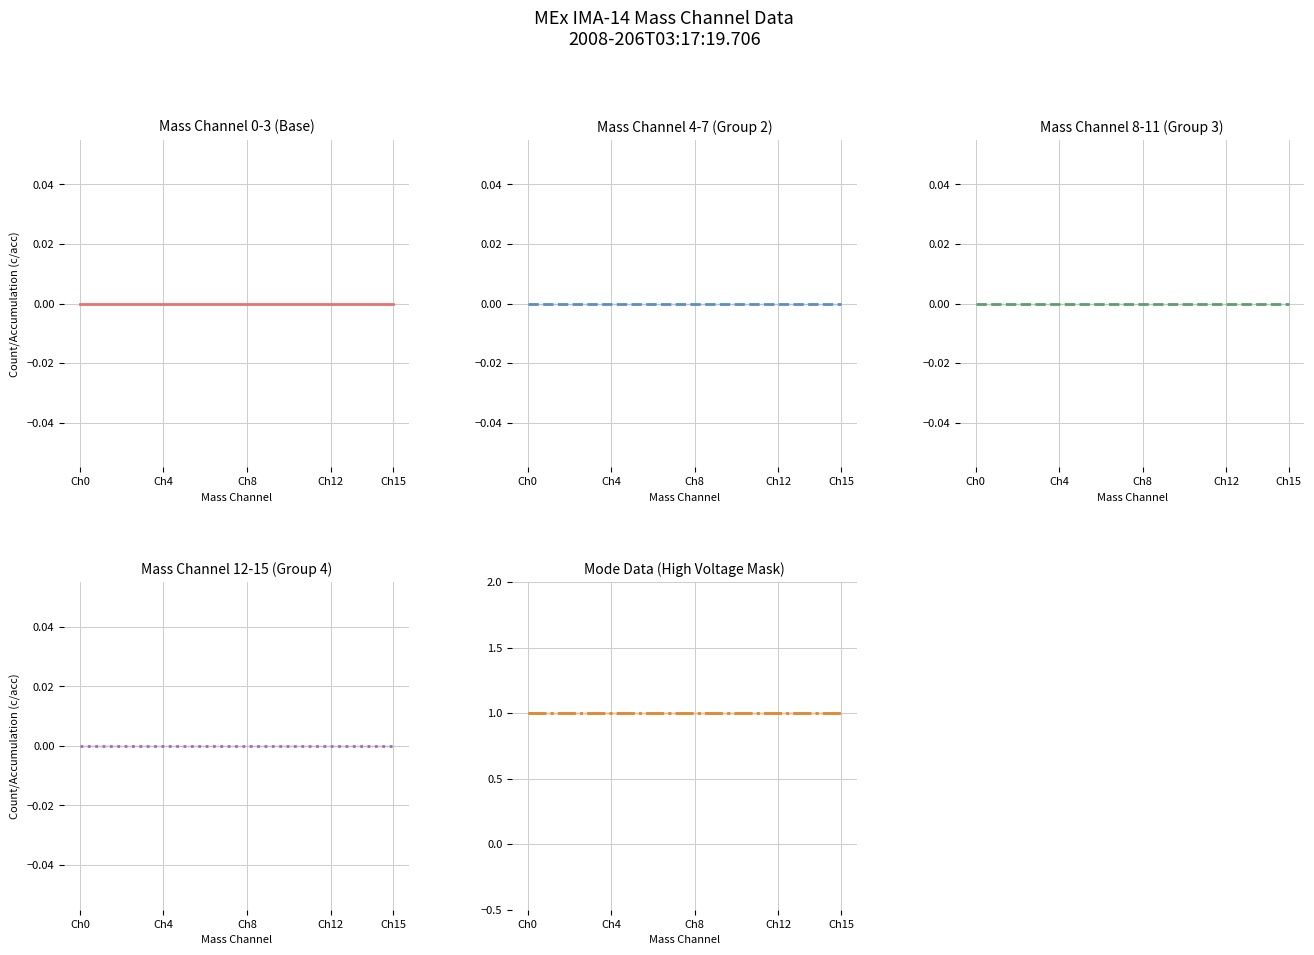

What position from the right is Ch0?

16